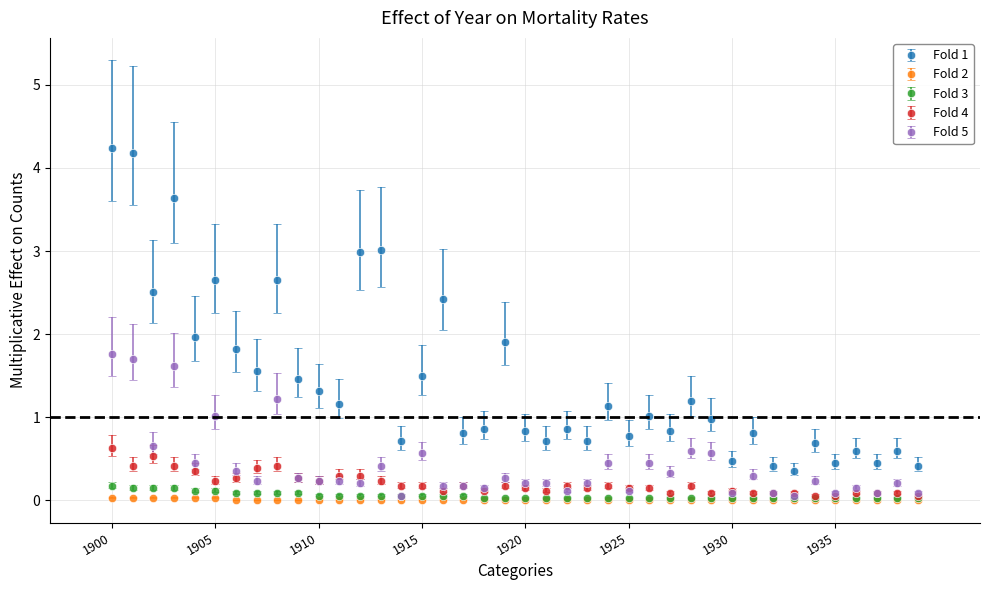

What is the maximum value shown in the chart?

4.2